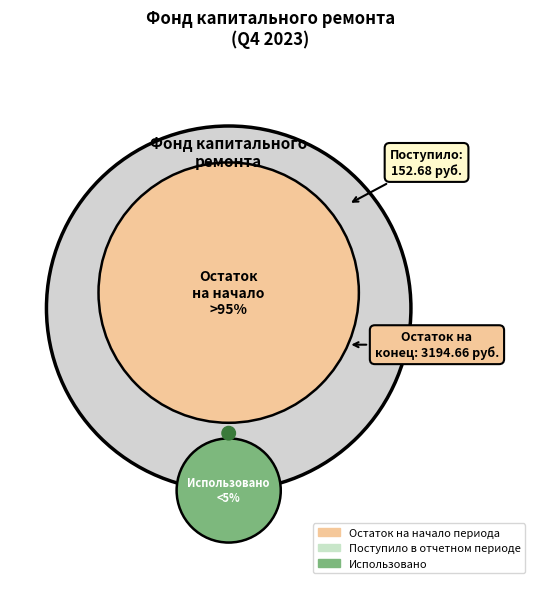

Which category has the biggest portion of the pie?

Остаток на начало периода